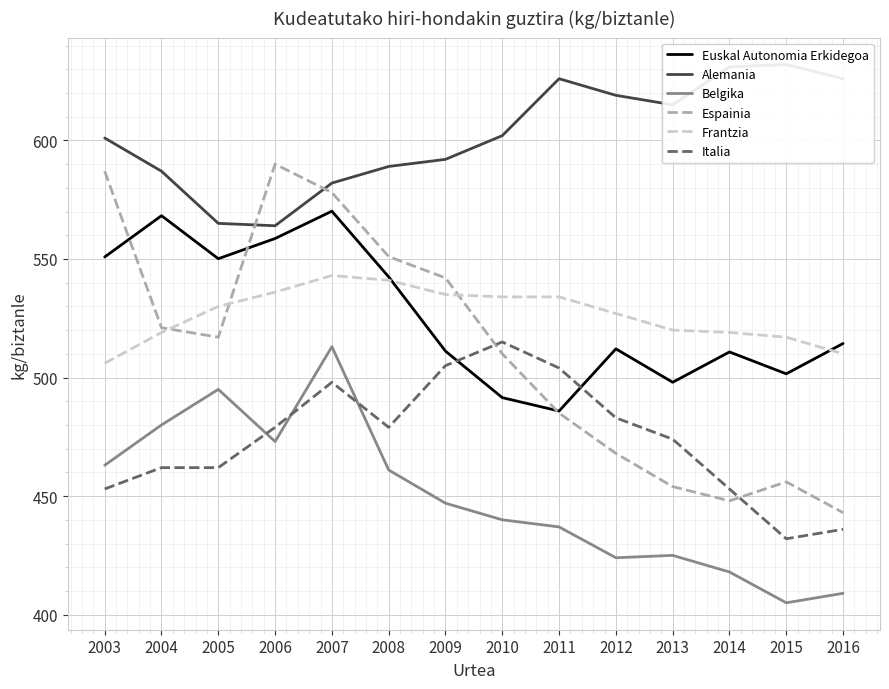

True or false: Frantzia and Italia cross at least once.

False